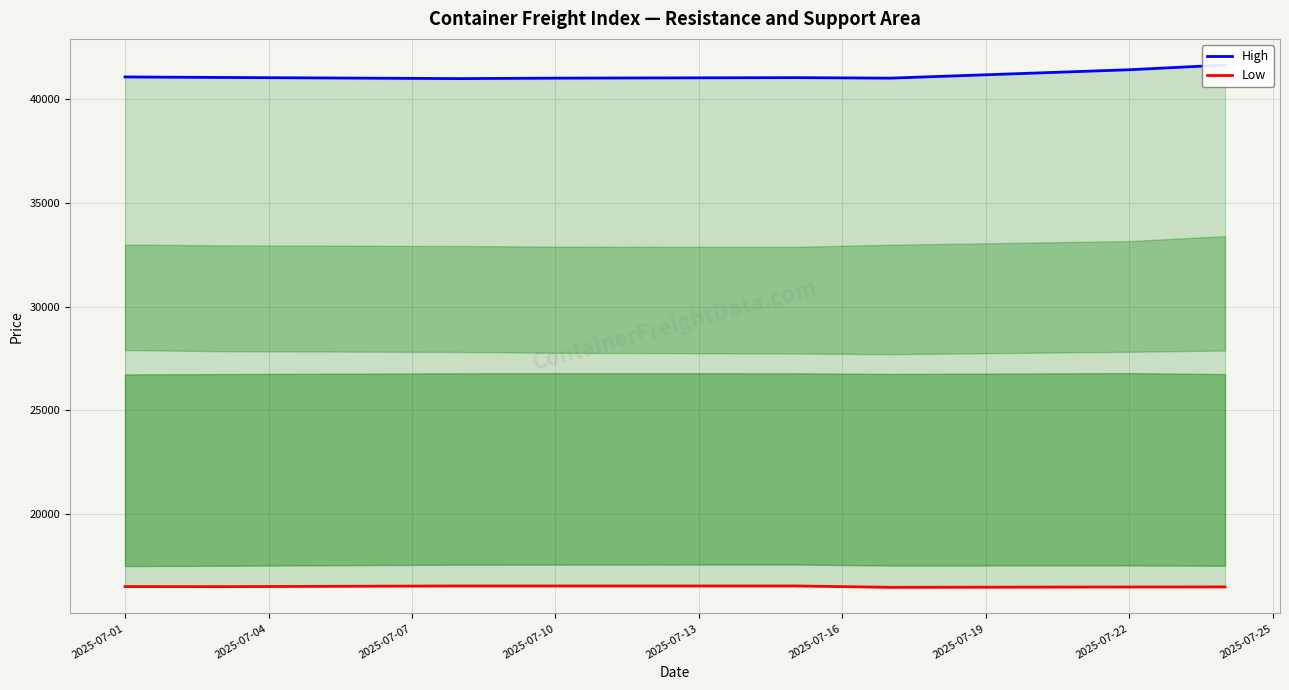

Rank the series by their maximum value, from highest to lowest.

High, Low